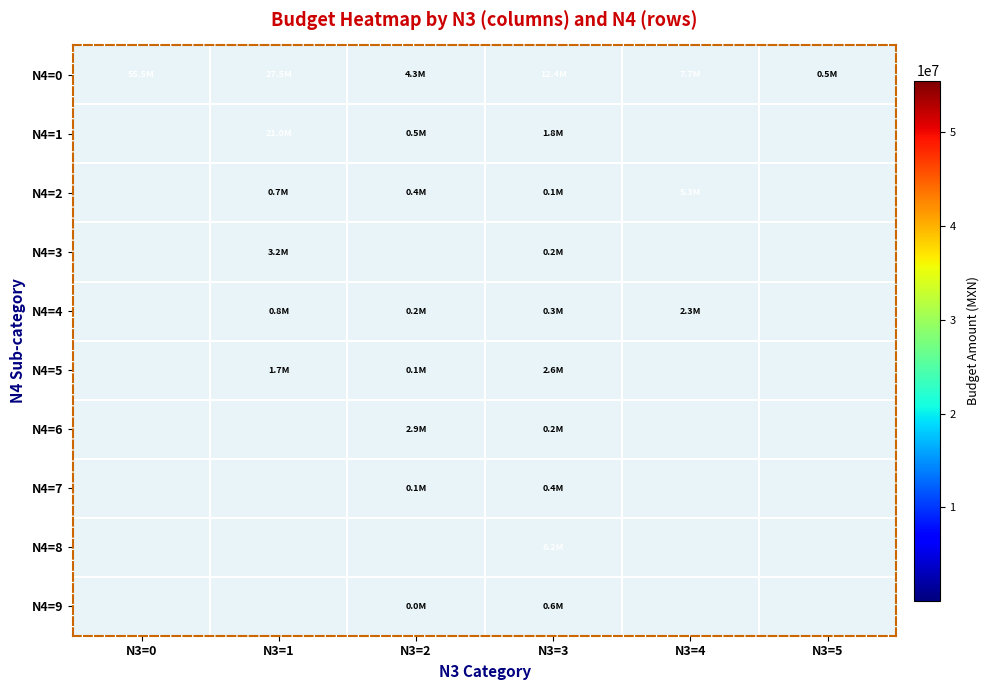

Which category has the lowest value in the N4=9 series?

N3=0